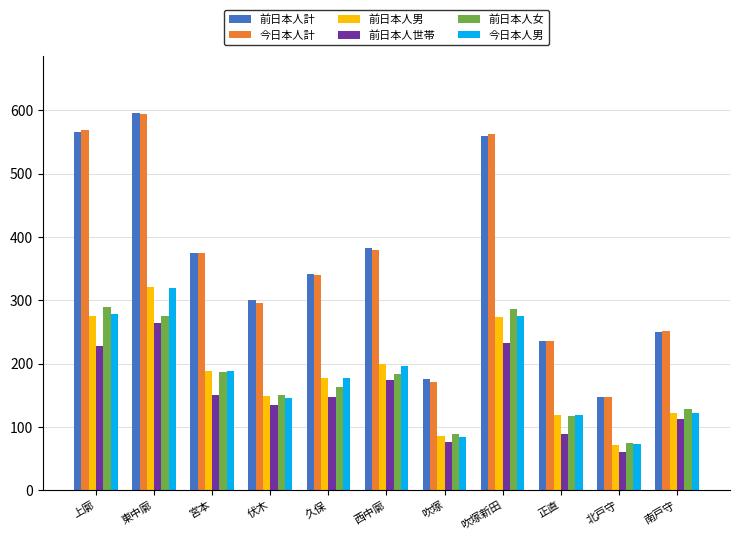

How many distinct data groups are displayed?

6